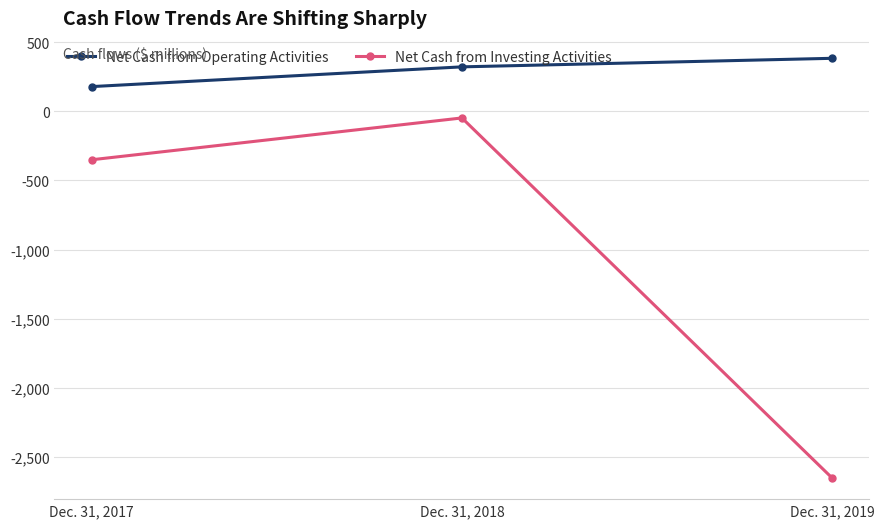

Which series has the largest range (max minus min)?

Net Cash from Investing Activities